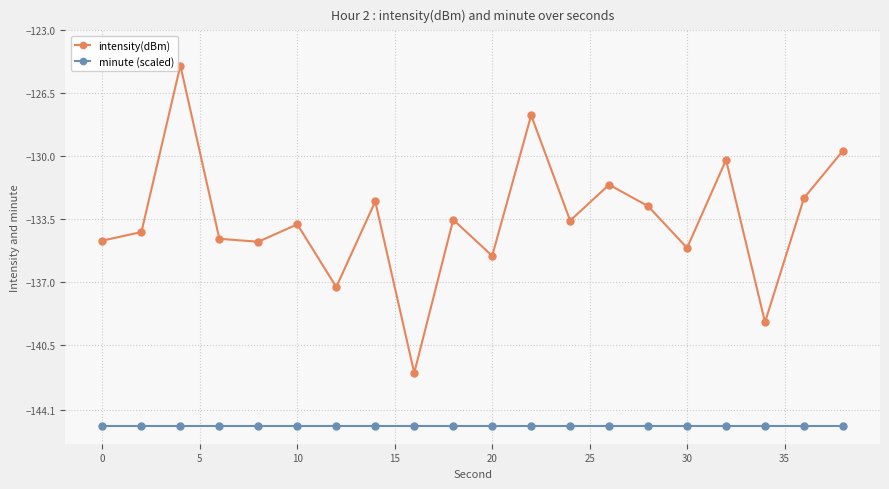

How many interior local valleys does the intensity(dBm) series have?

7